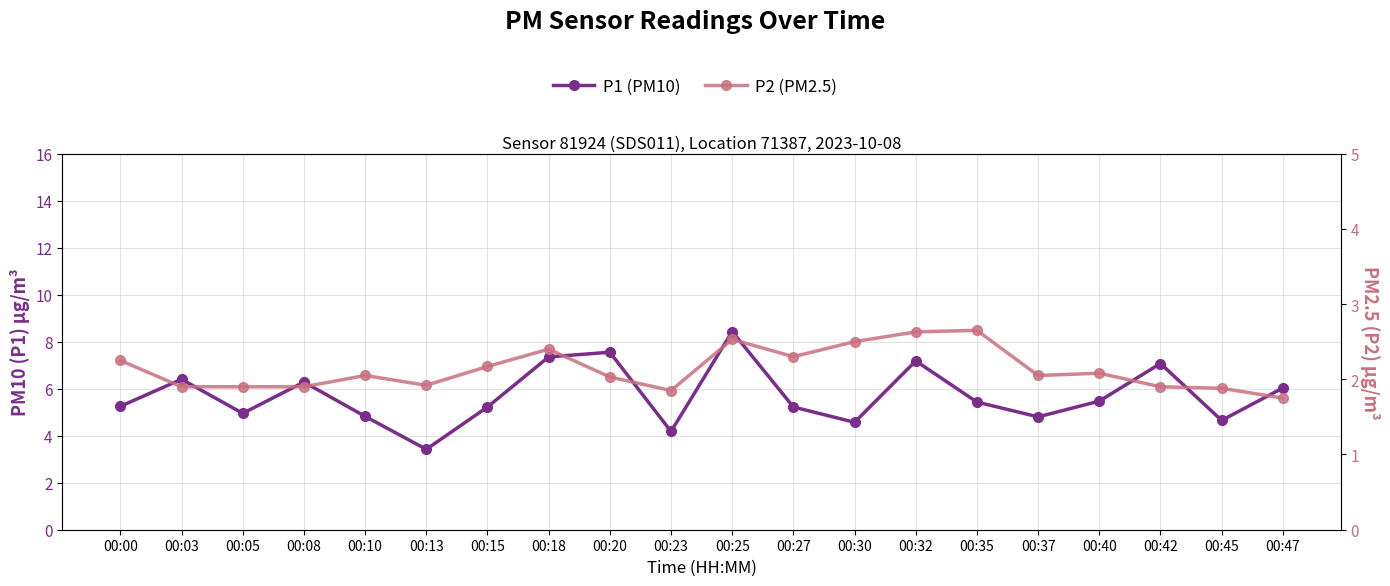

The P1 (PM10) series shows 9.0 at 00:00. True or false?

False